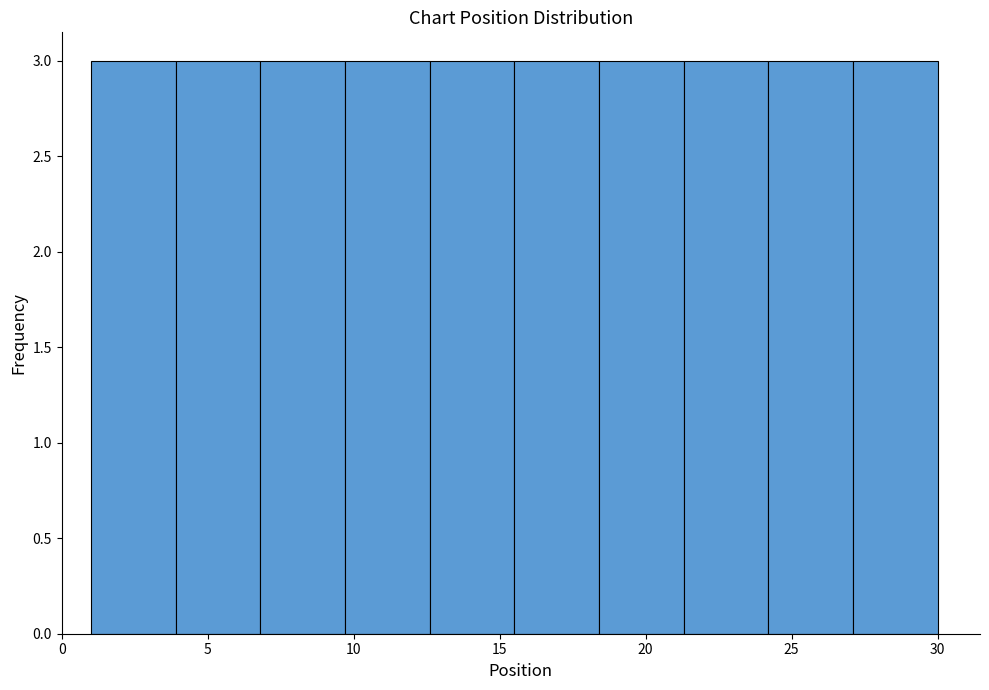

Reading left to right, transcribe this chart: for each bar, give the range it covers on the x-axis and its height. Neither the bar edges nor the heights are printed on the chart, so give them approximately, as read against the axes.

1.0 to 3.9: 3
3.9 to 6.8: 3
6.8 to 9.7: 3
9.7 to 12.6: 3
12.6 to 15.5: 3
15.5 to 18.4: 3
18.4 to 21.3: 3
21.3 to 24.2: 3
24.2 to 27.1: 3
27.1 to 30.0: 3